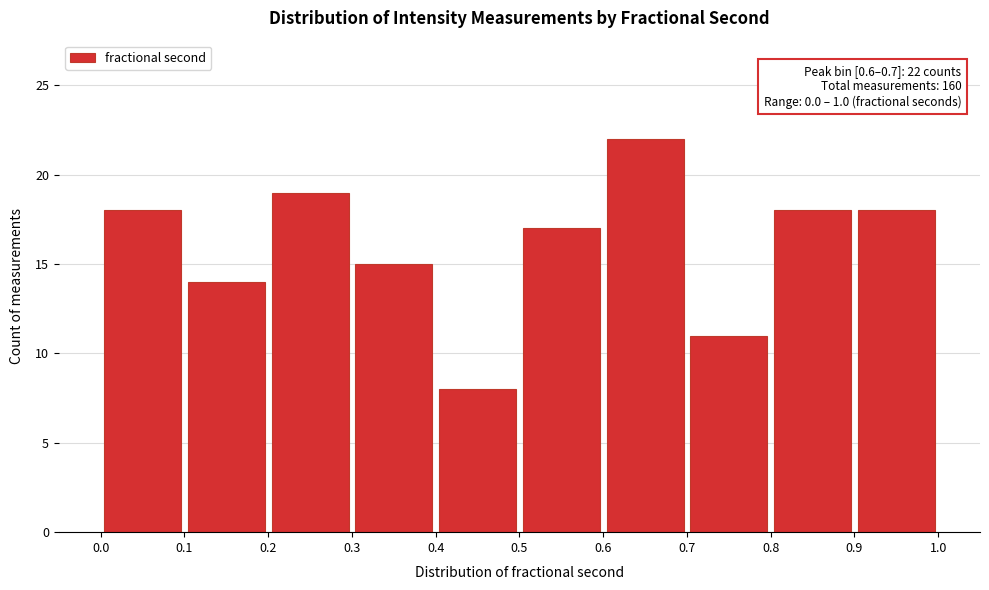

Over which range of the x-axis is the bar tallest?

0.6 to 0.7